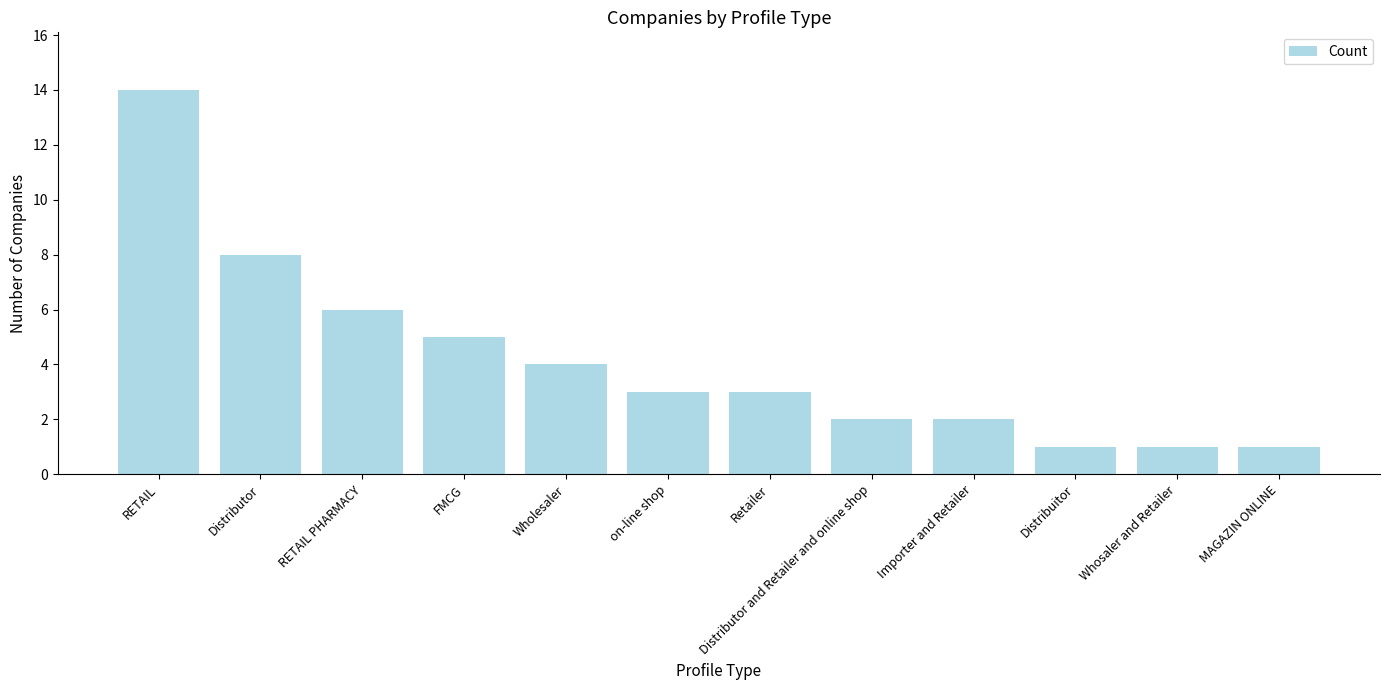

What is the difference between the maximum and minimum values?

13